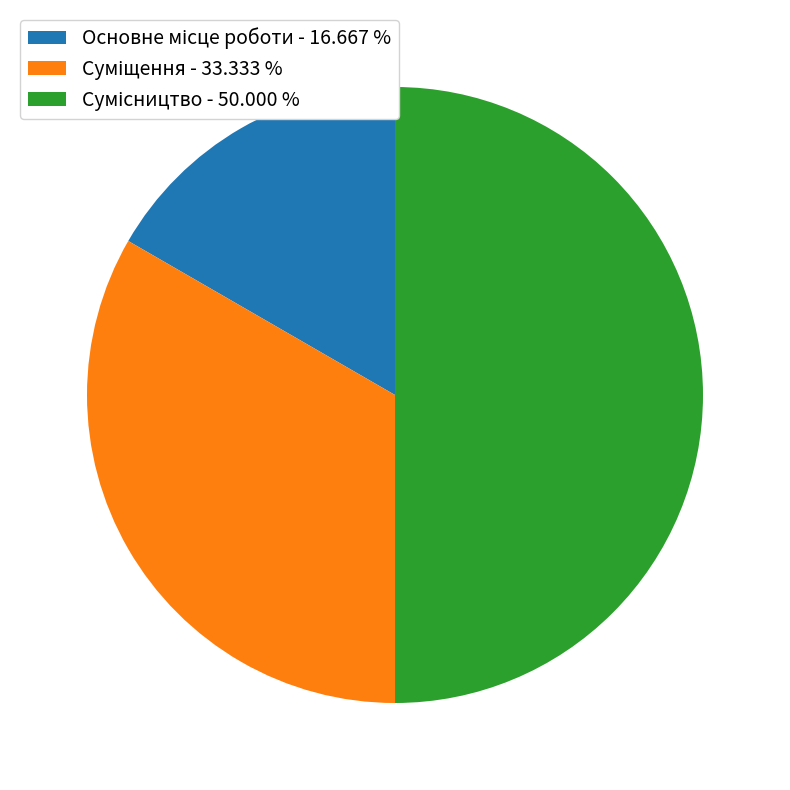

Which has a higher value, Сумісництво or Основне місце роботи?

Сумісництво